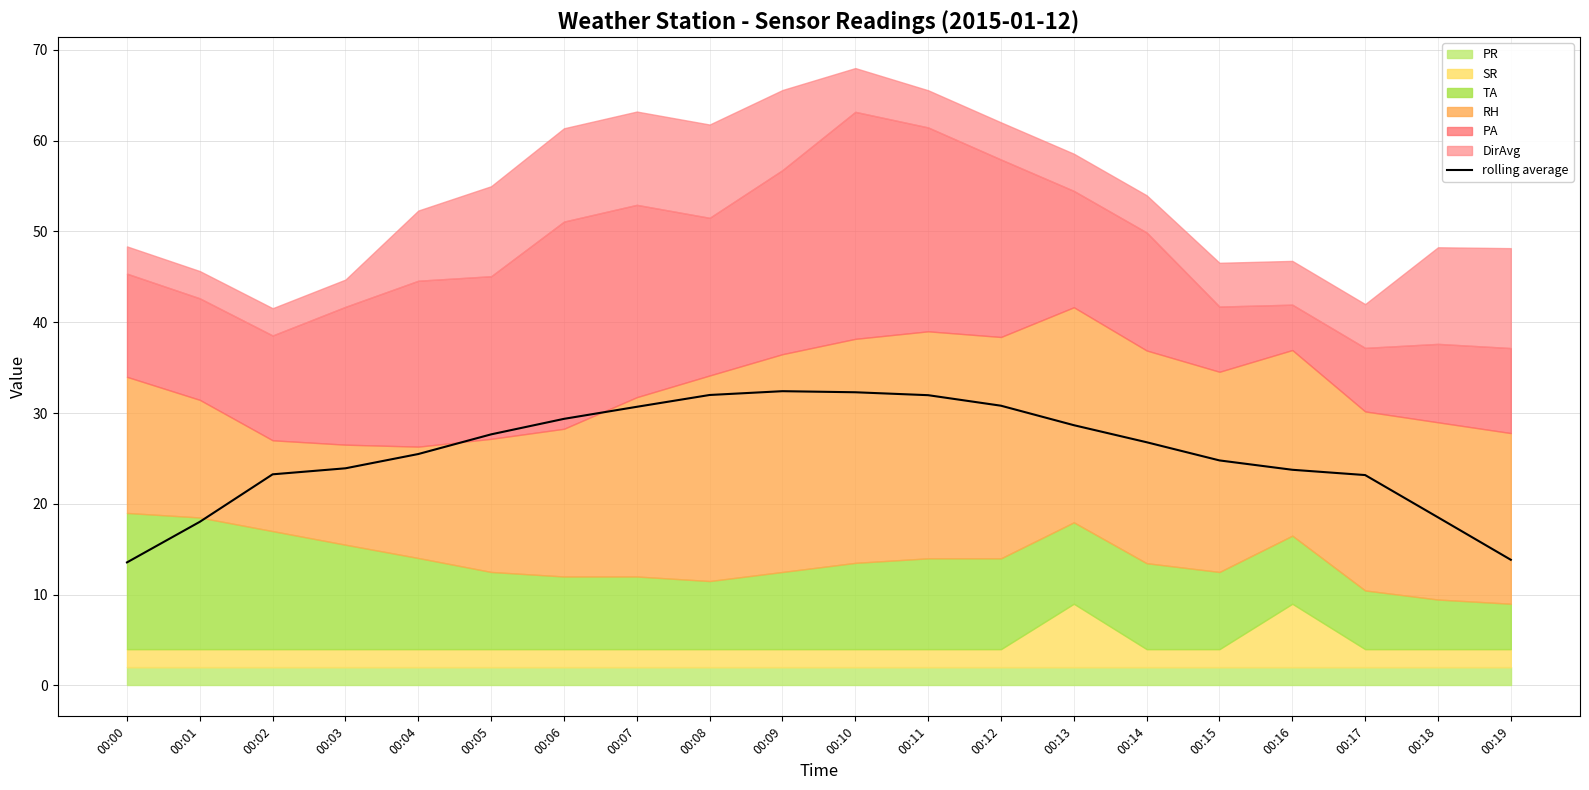

List the labels in order of value, smallest first.

00:00, 00:19, 00:01, 00:18, 00:17, 00:02, 00:16, 00:03, 00:15, 00:04, 00:14, 00:05, 00:13, 00:06, 00:07, 00:12, 00:11, 00:08, 00:10, 00:09